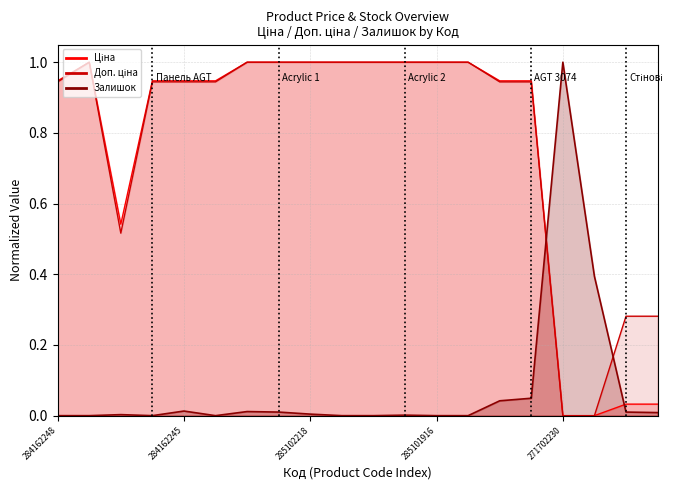

What are all the series names shown in the legend?

Ціна, Доп. ціна, Залишок